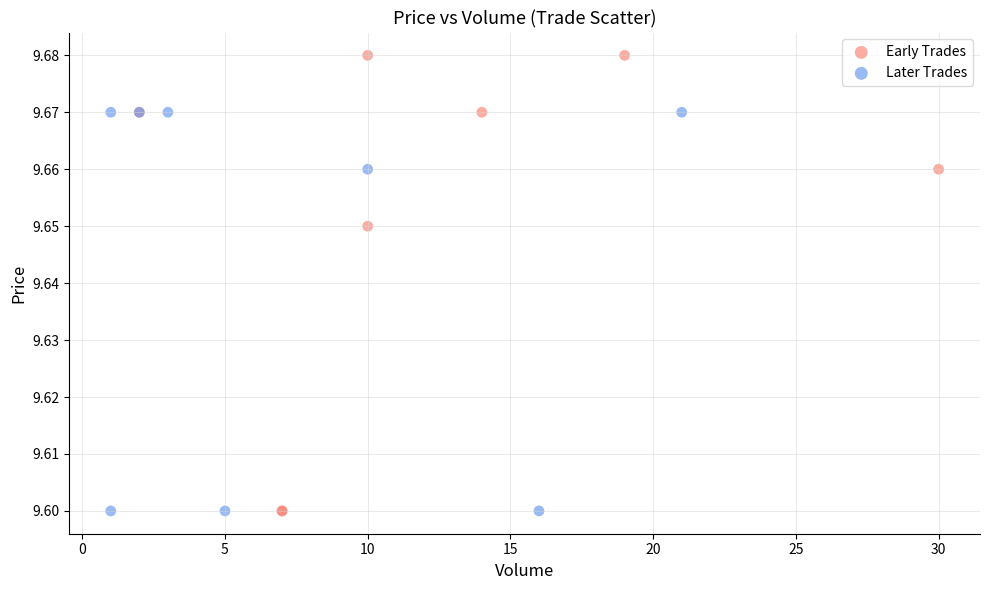

Which series reaches the maximum Y coordinate?

Early Trades